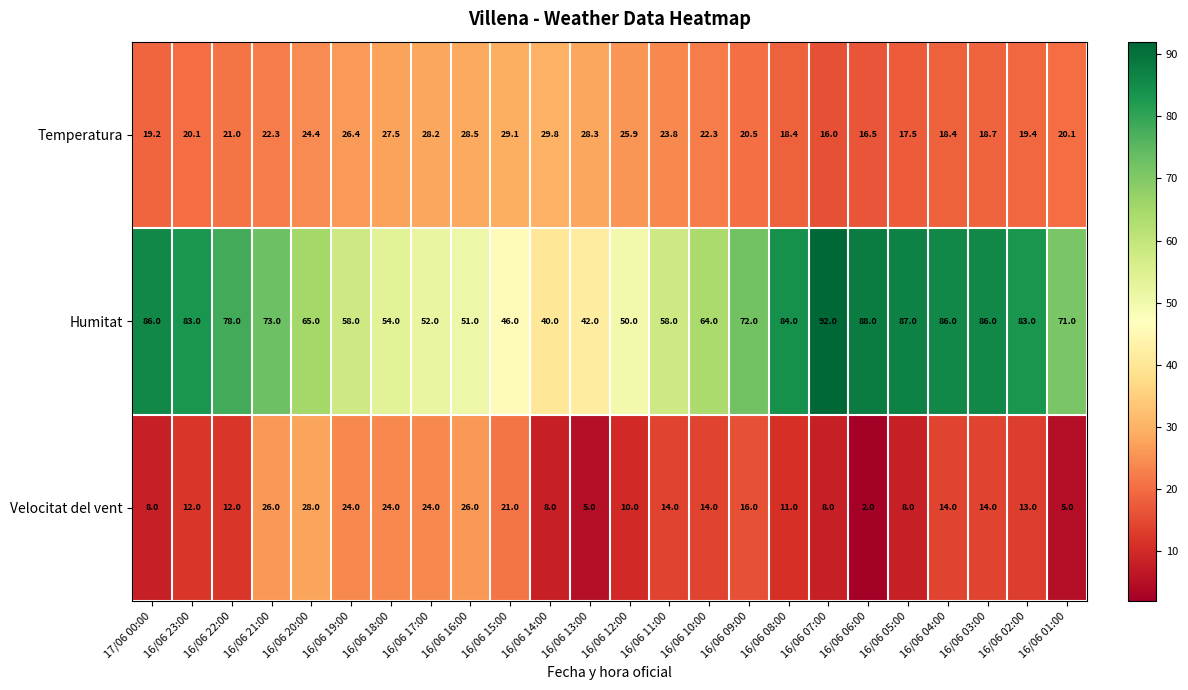

The value of Temperatura at 16/06 18:00 is 27.5. True or false?

True